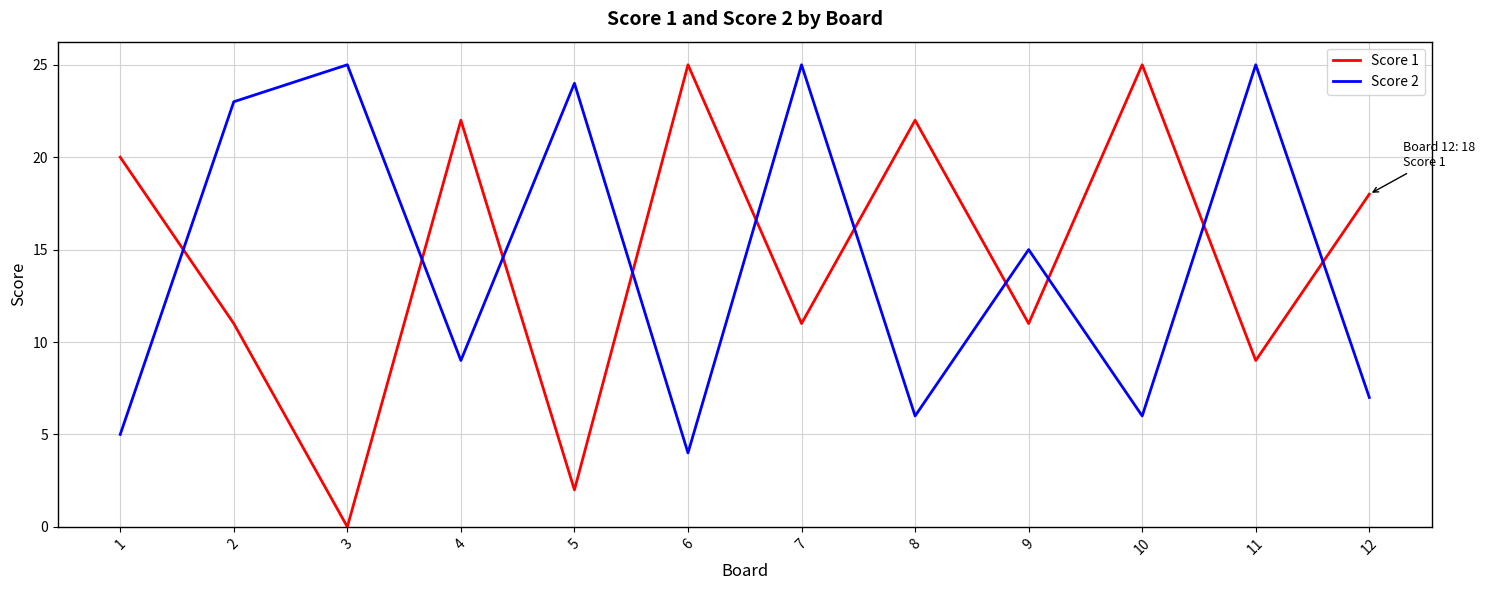

What are all the series names shown in the legend?

Score 1, Score 2